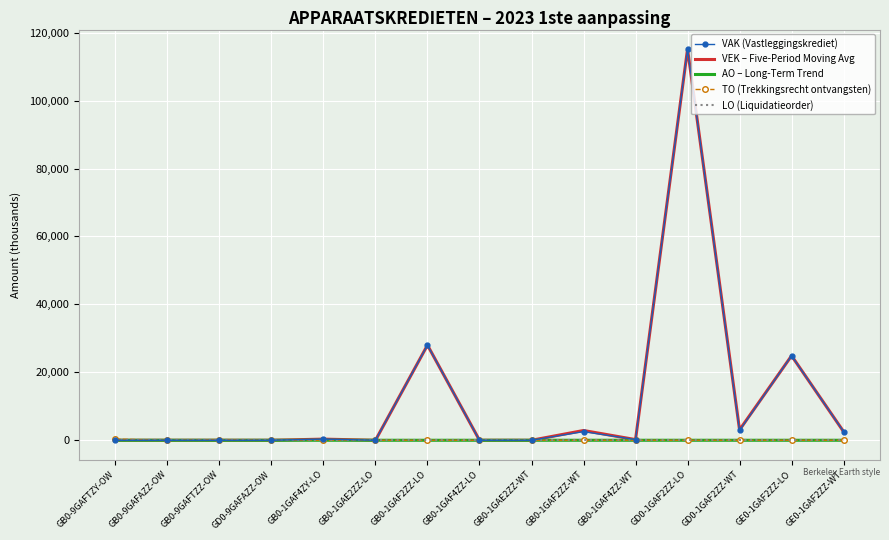

Where is VEK – Five-Period Moving Avg nearest to the value 57575?

GB0-1GAF2ZZ-LO